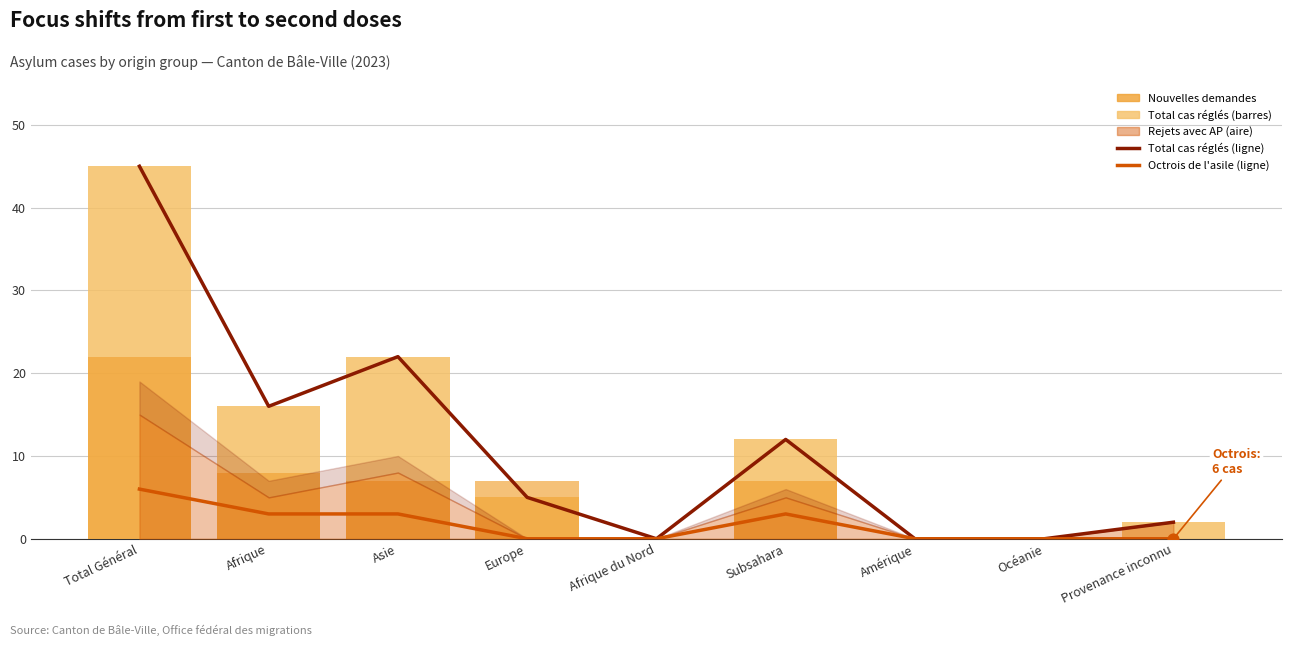

Which series contains the highest Y value?

Total des cas réglés (ligne)